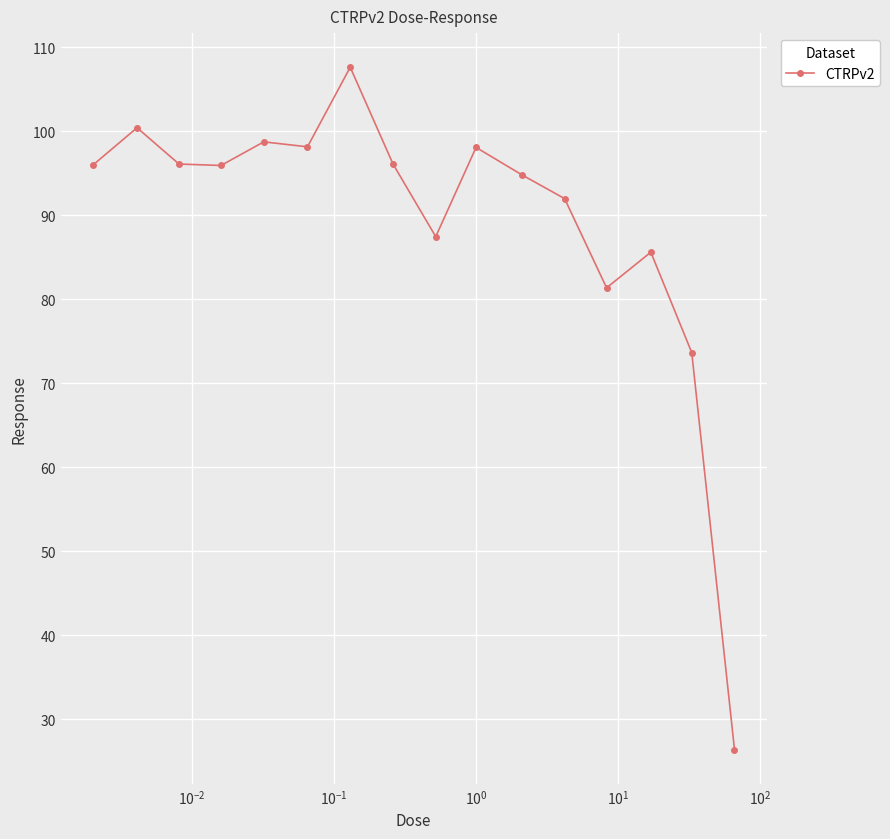

What is the smallest value displayed?

26.4